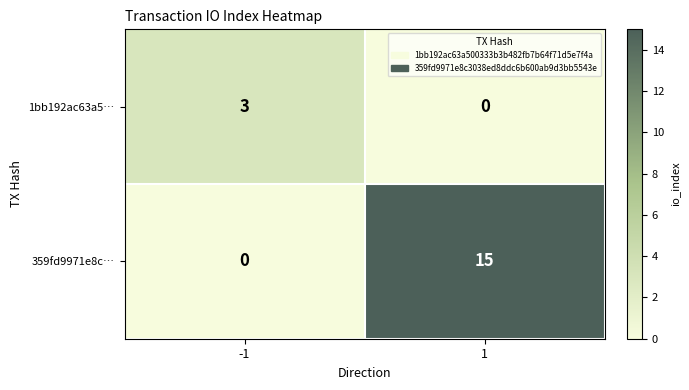

True or false: 1bb192ac63a5… has a value of 4 at -1.

False